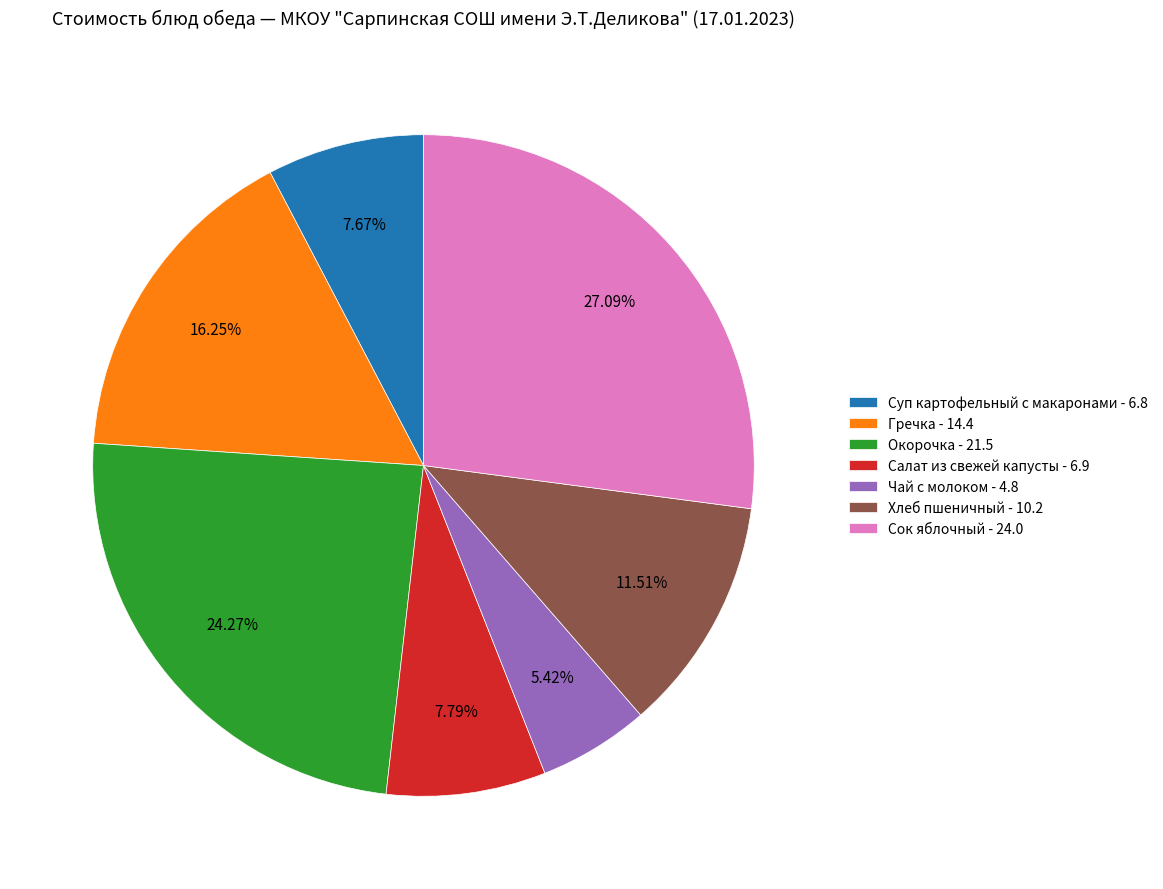

Which category has the biggest portion of the pie?

Сок яблочный